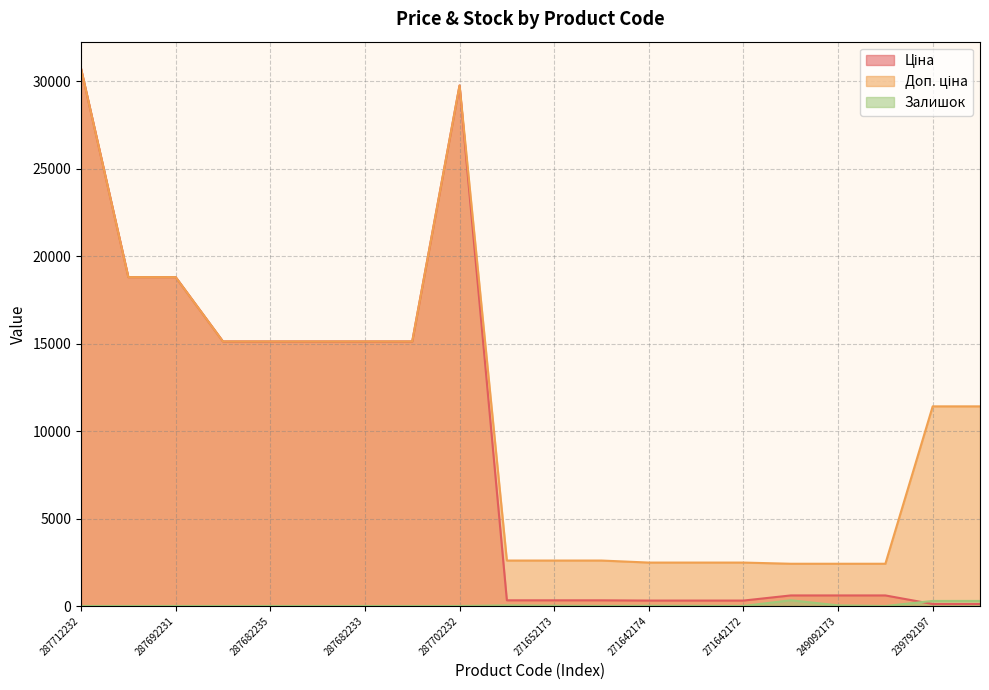

Between 287692233 and 239792196, which is larger?

287692233